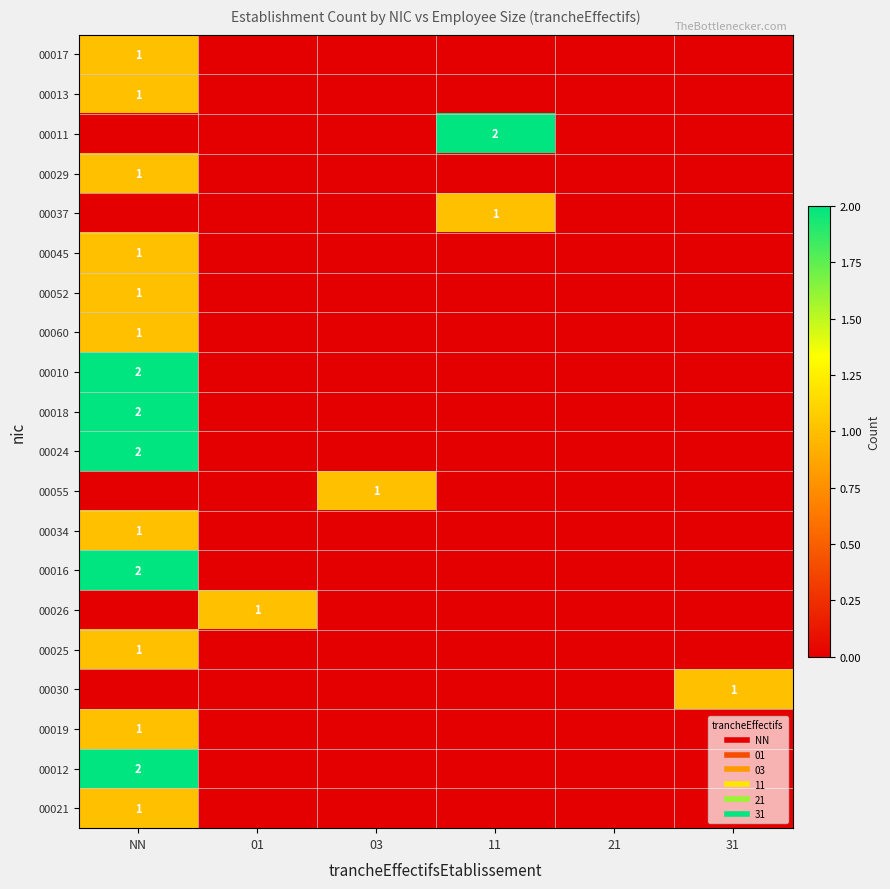

At which label is 00016 closest to 1?

NN